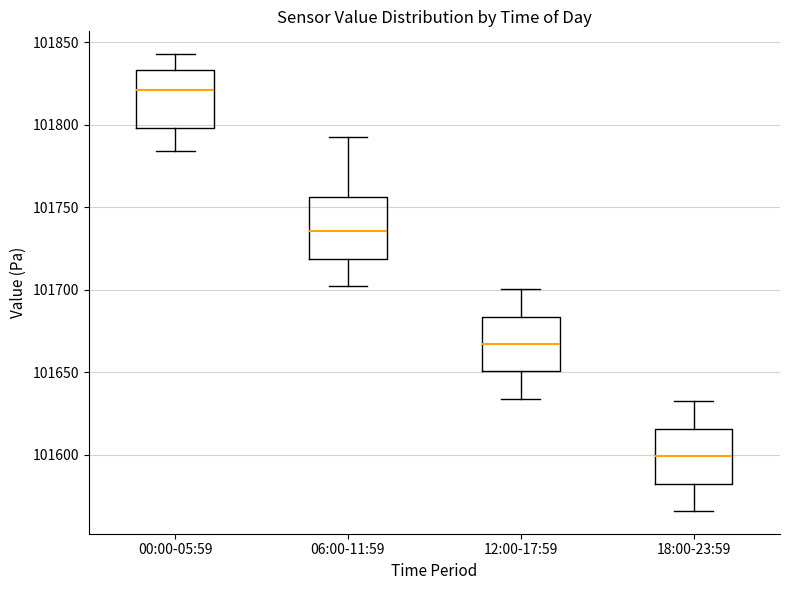

Reading left to right, read every box against the y-axis: the position of its median line, the range the box covers, and the ends of its whiskers. The values are not printed on the chart, so give them approximately, as read against the axis.

00:00-05:59: median 101820, box 101800 to 101835, whiskers 101785 to 101845
06:00-11:59: median 101735, box 101720 to 101755, whiskers 101700 to 101795
12:00-17:59: median 101665, box 101650 to 101685, whiskers 101635 to 101700
18:00-23:59: median 101600, box 101580 to 101615, whiskers 101565 to 101630